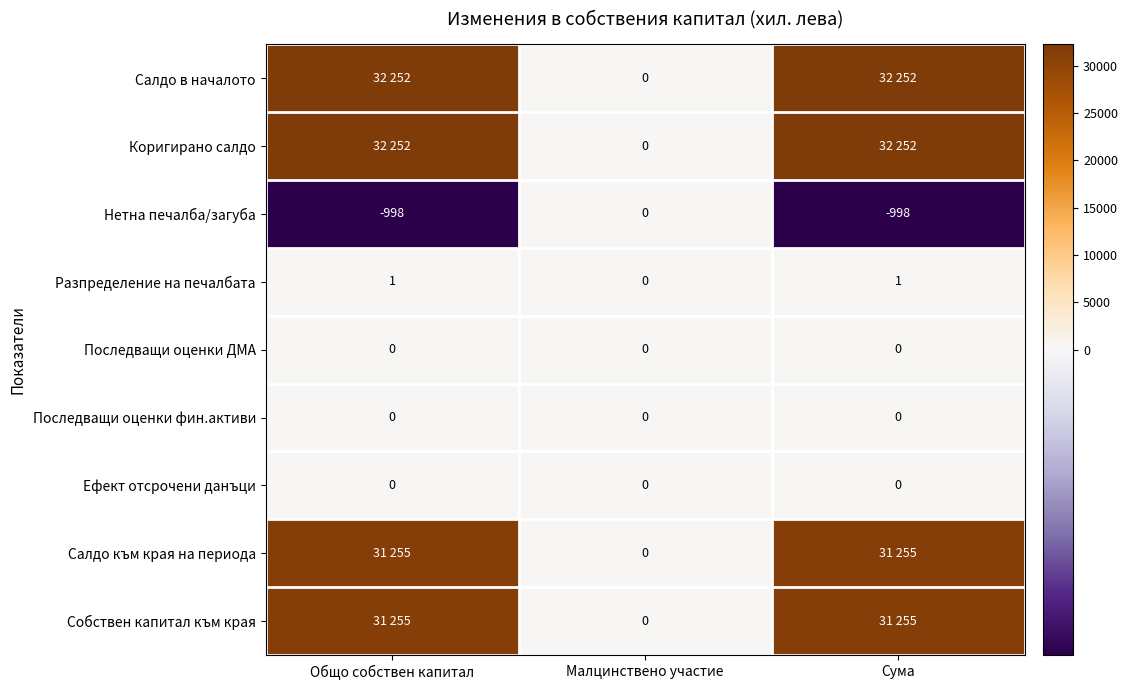

Is it true that Разпределение на печалбата equals 1 at Малцинствено участие?

False